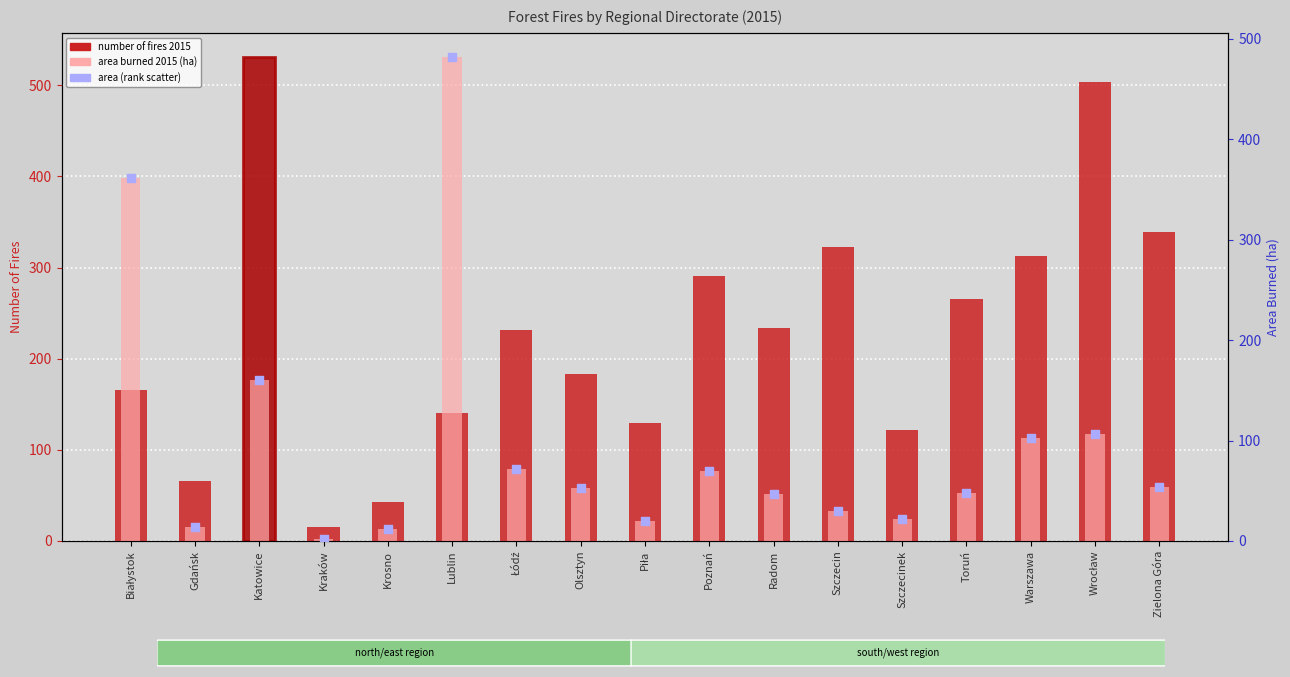

At how many categories does at least one series exceed 474?

3